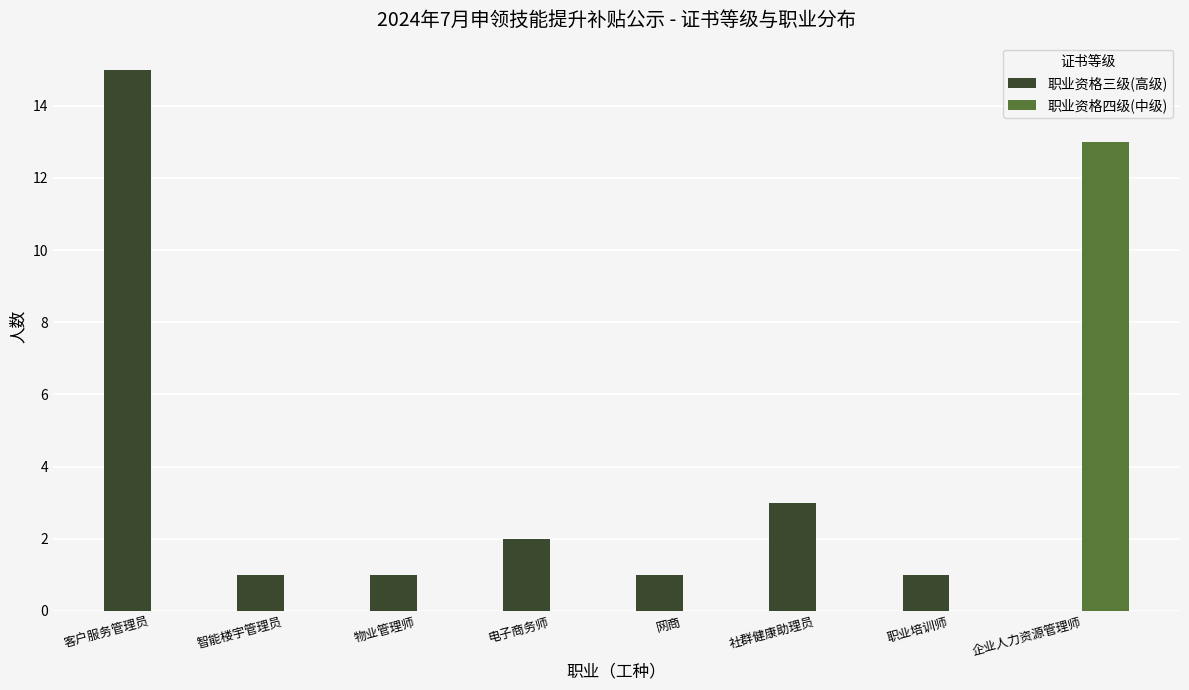

What value does the 职业资格三级(高级) series have at 客户服务管理员, to the nearest 5?

15